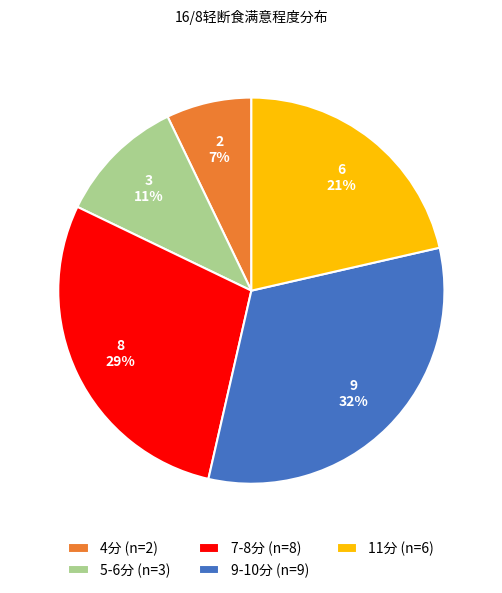

Is there a majority slice in this chart?

No